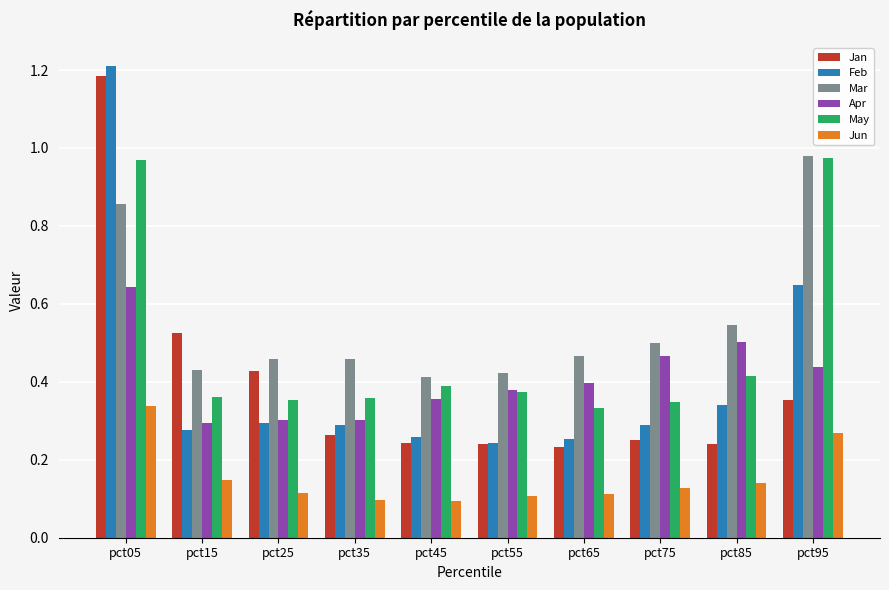

What is the sum of all Apr values?

4.1